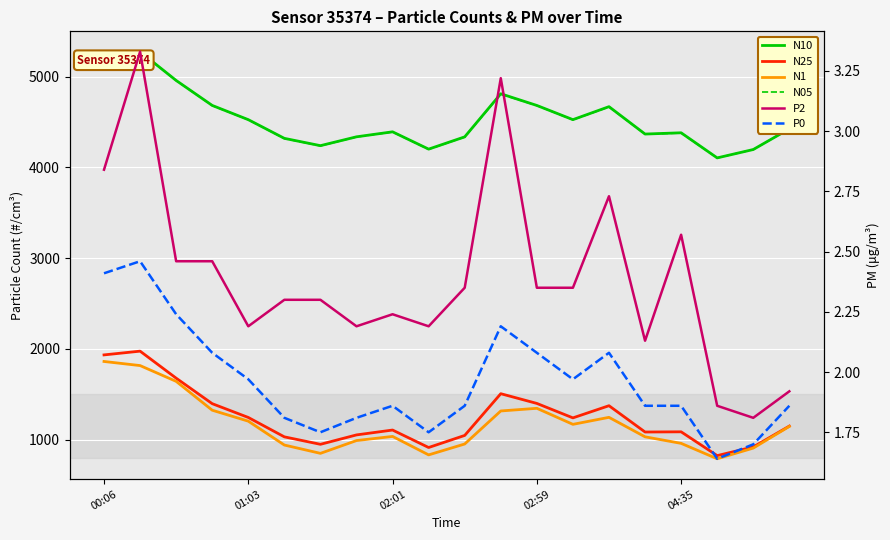

What is the maximum value shown in the chart?

5275.8